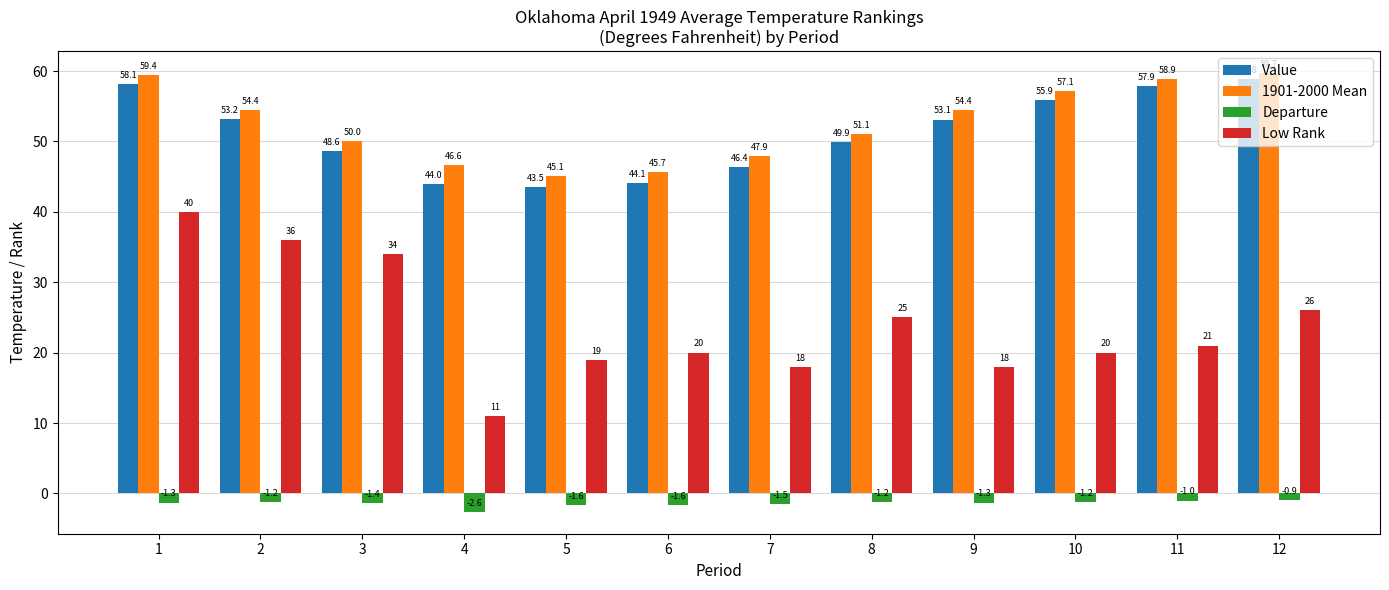

What is the value of the Value bar at the 4th from the left?

44.0